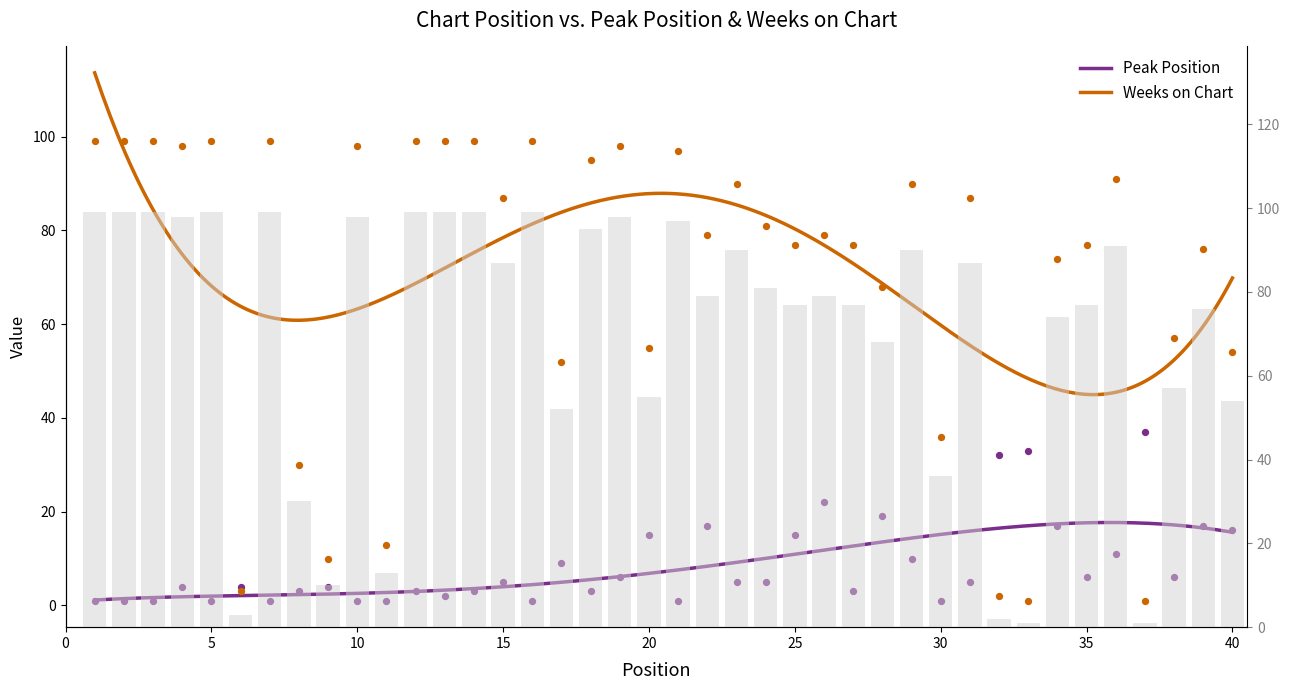

Which series has the largest total across all categories?

Weeks on Chart